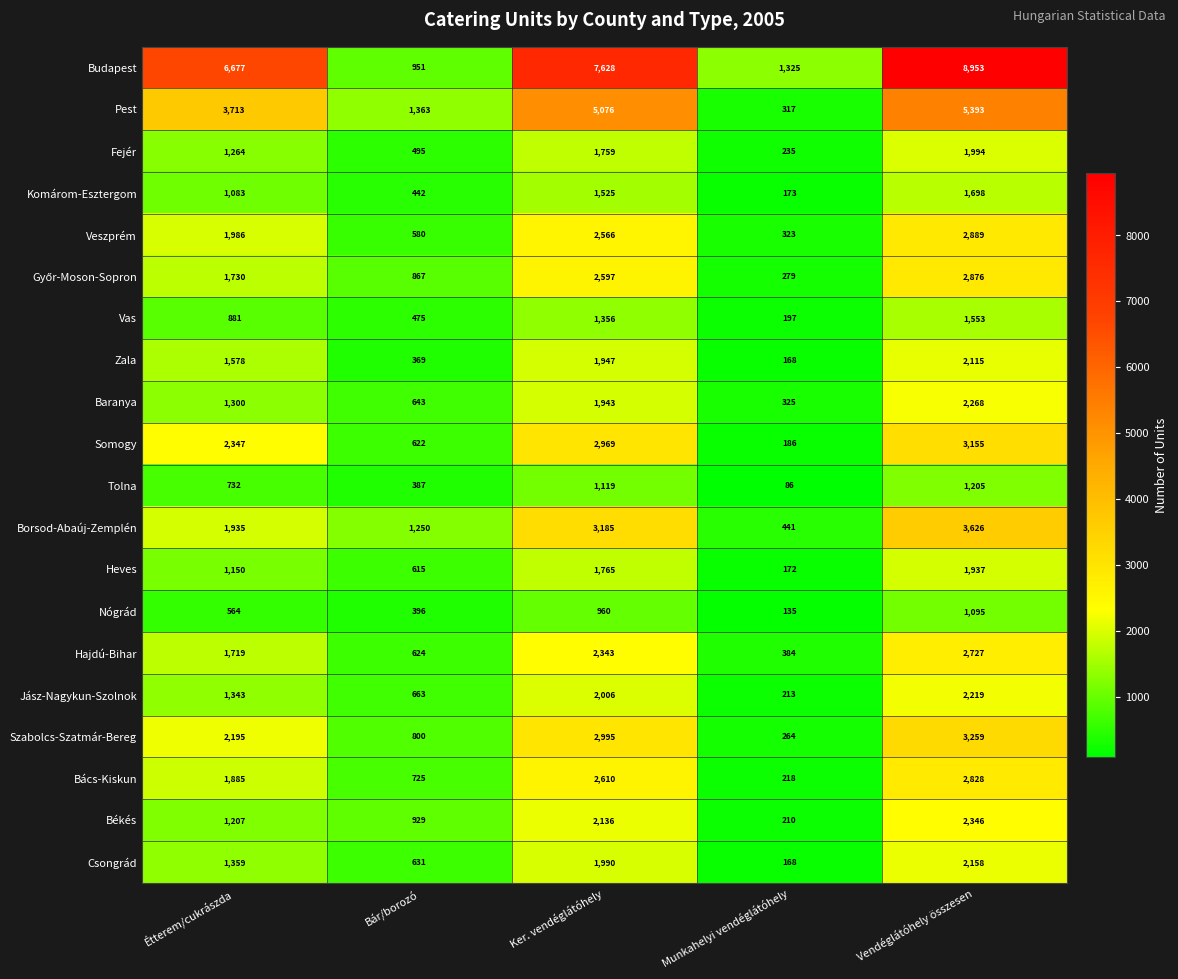

At which category is the sum across all series the highest?

Vendéglátóhely összesen